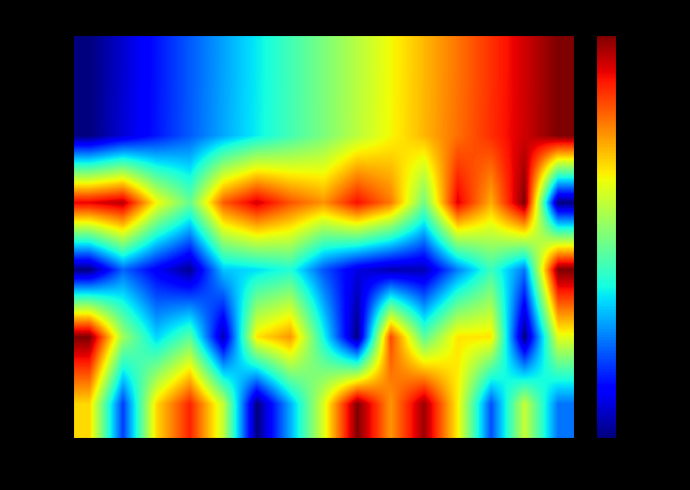

How many distinct data groups are displayed?

6